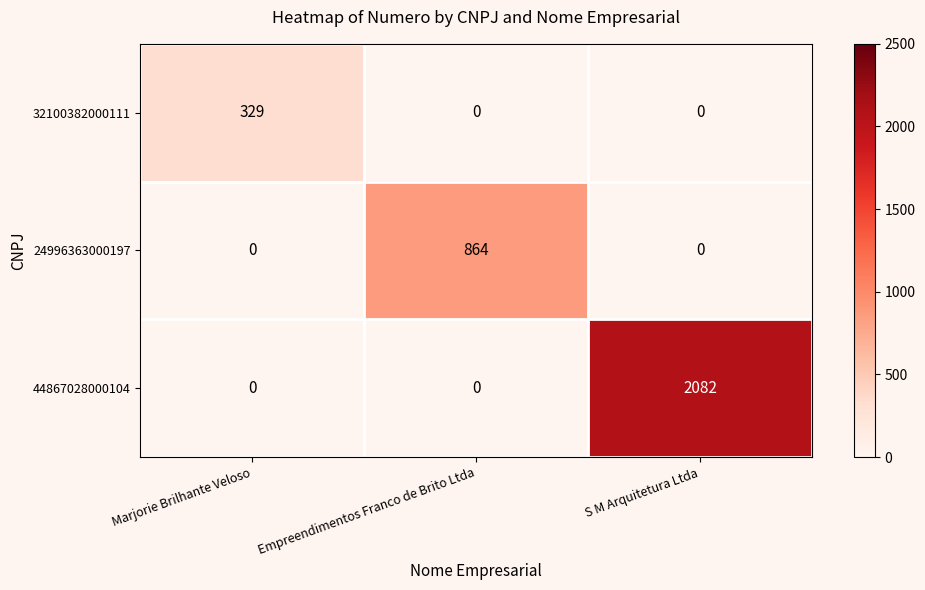

How many categories are shown in the chart?

3